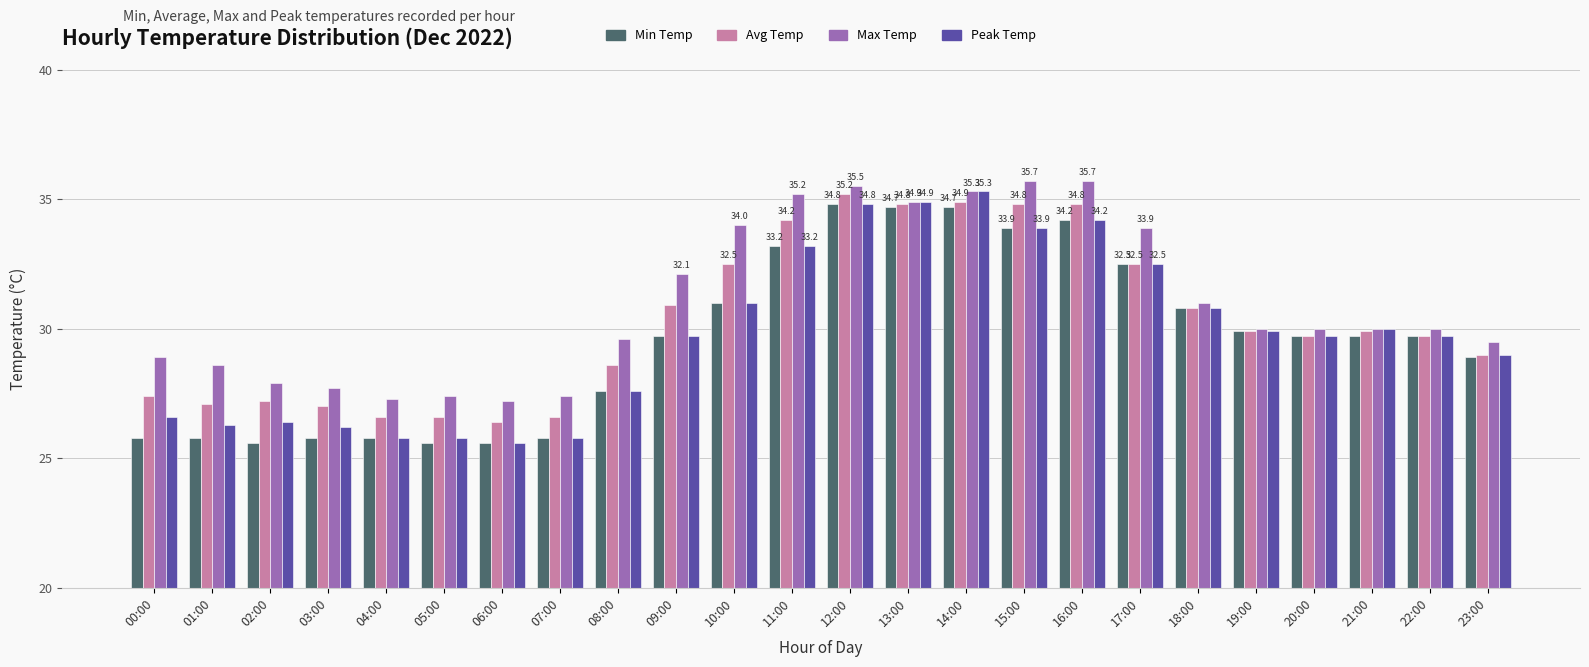

How many groups of bars are there?

24